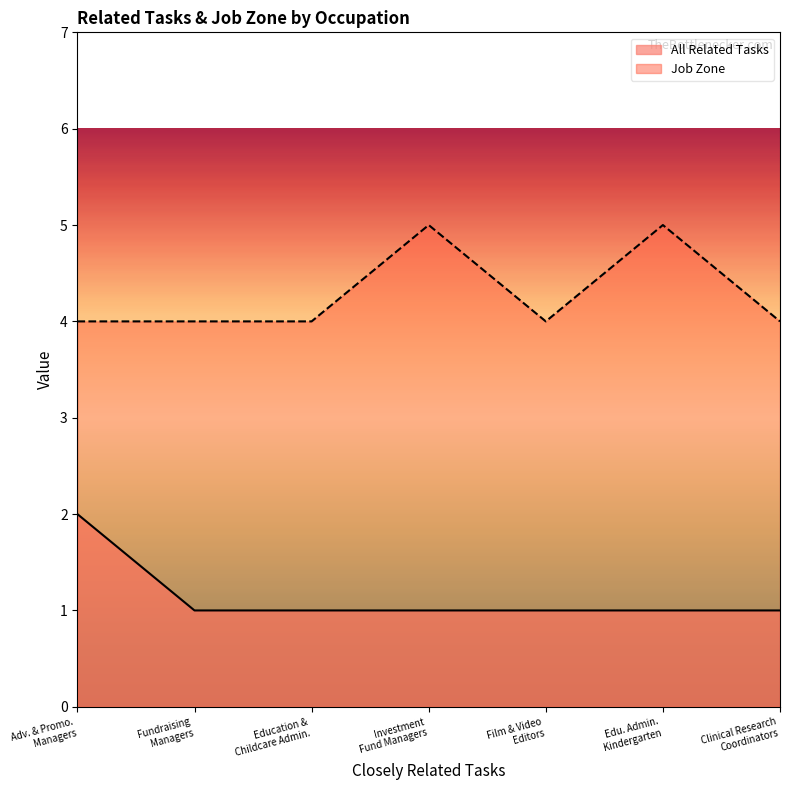

How many lines are shown in the chart?

2